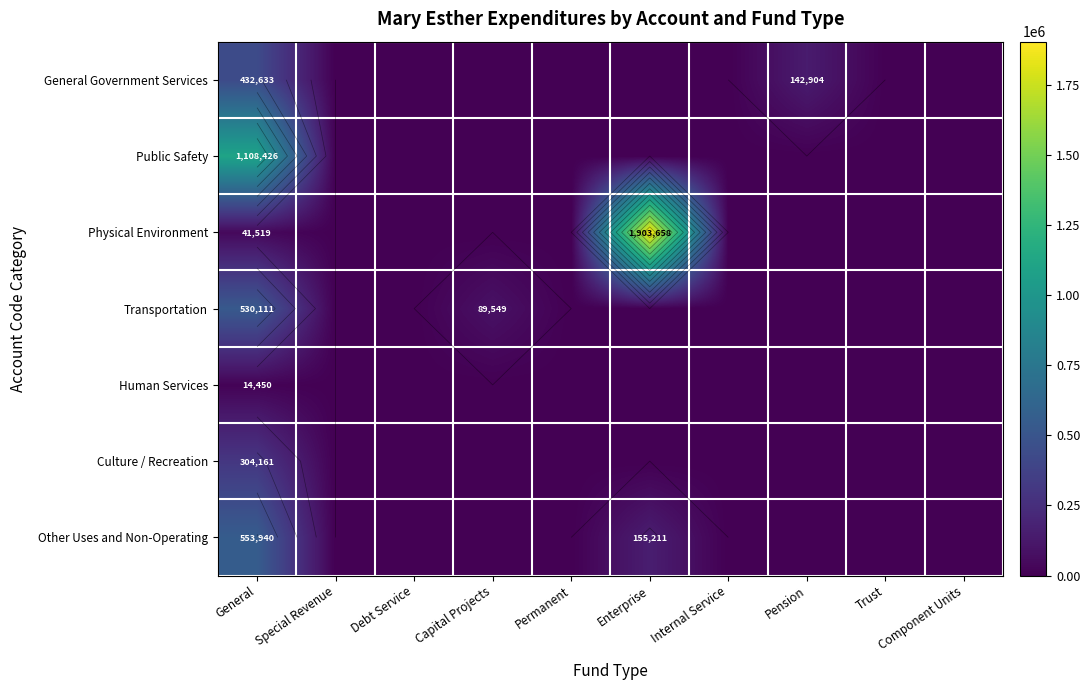

Which series changed the most between Debt Service and Enterprise?

Physical Environment